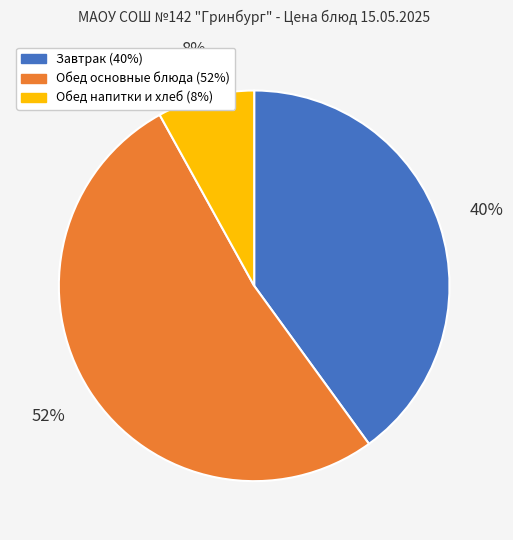

To the nearest percent, what is the difference between the largest and smallest slice percentages?

44%